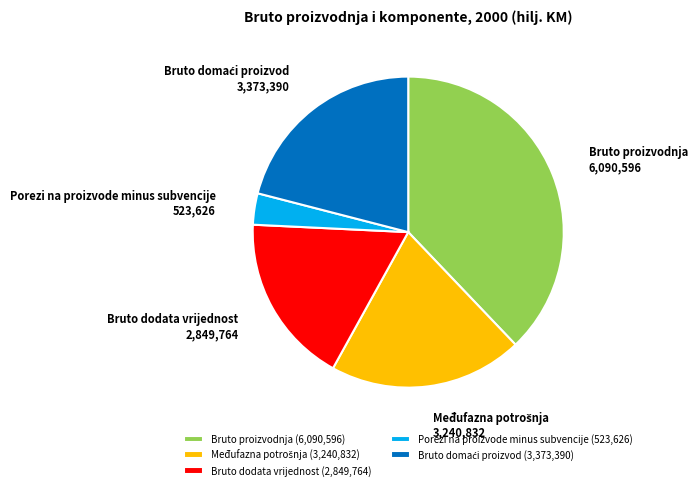

Do Bruto proizvodnja and Porezi na proizvode minus subvencije together represent more than half of the pie?

No